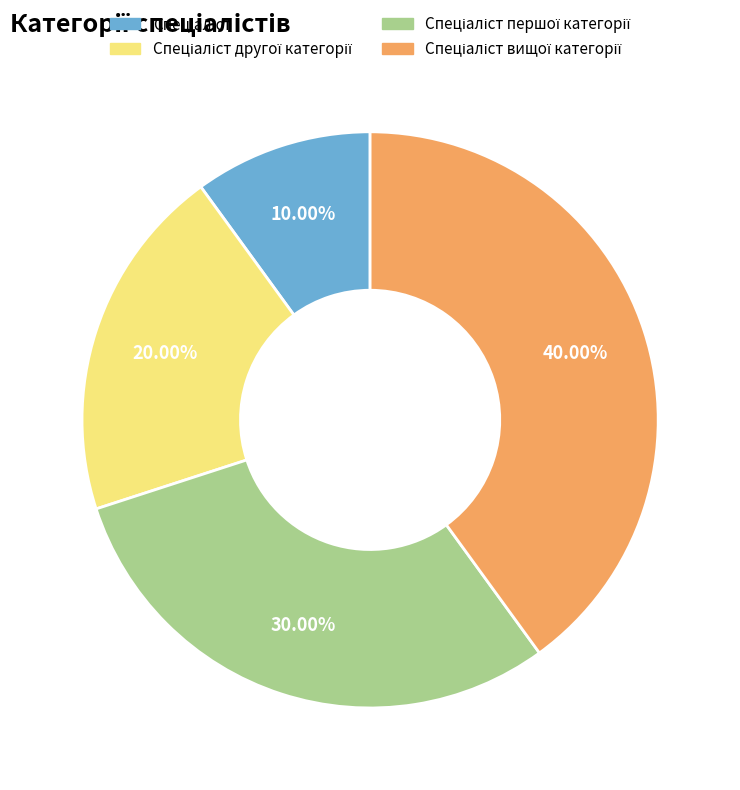

Is there a majority slice in this chart?

No